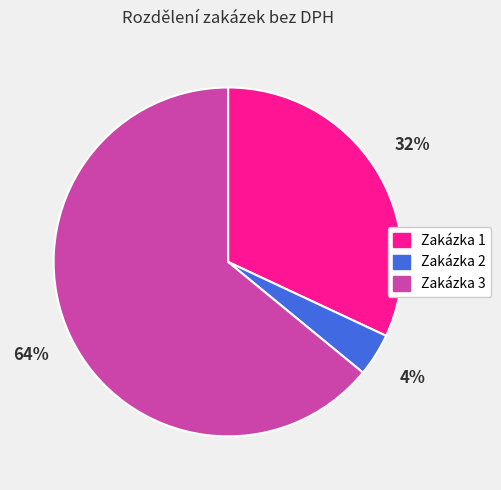

True or false: Zakázka 3 accounts for 64% of the total.

True